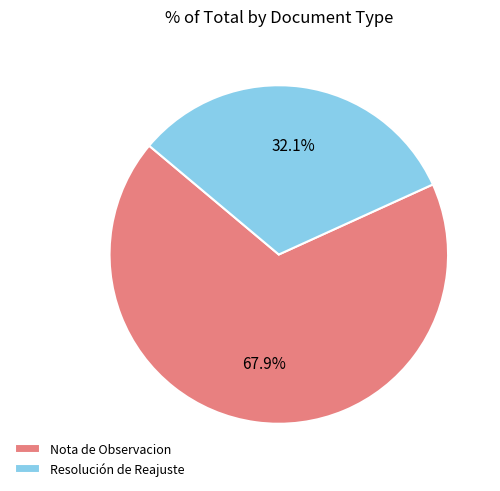

To the nearest percent, what is the difference between the largest and smallest slice percentages?

36%